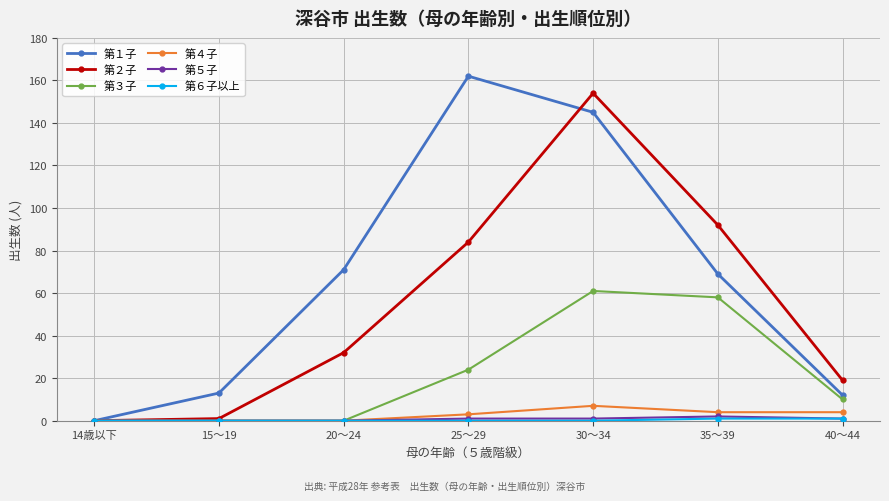

What is the sum of all 第５子 values?

5